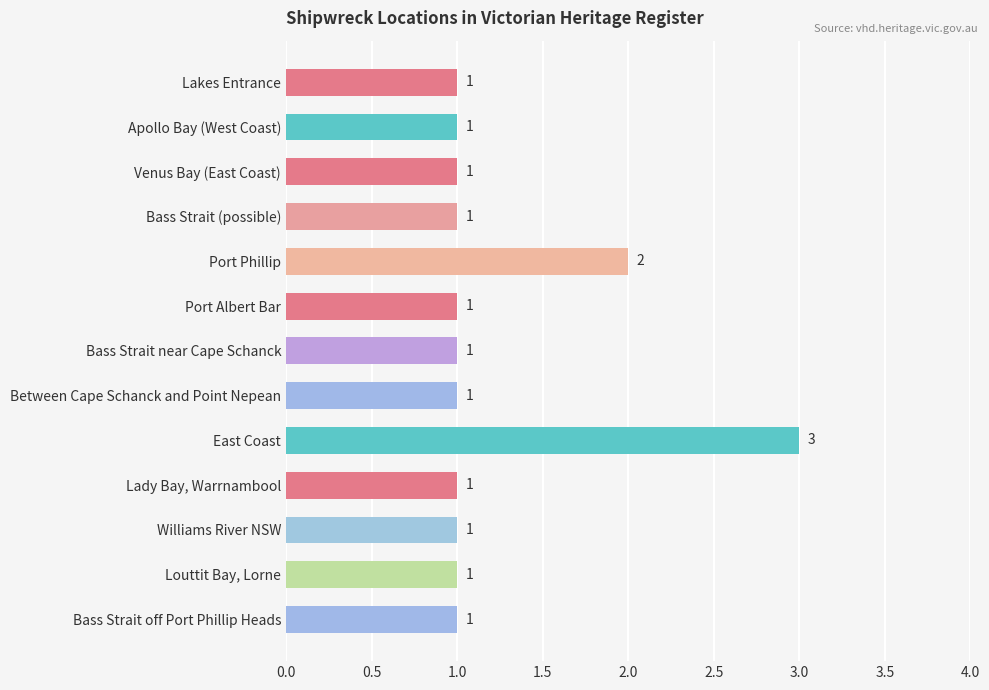

Which has a higher value, Venus Bay (East Coast) or East Coast?

East Coast